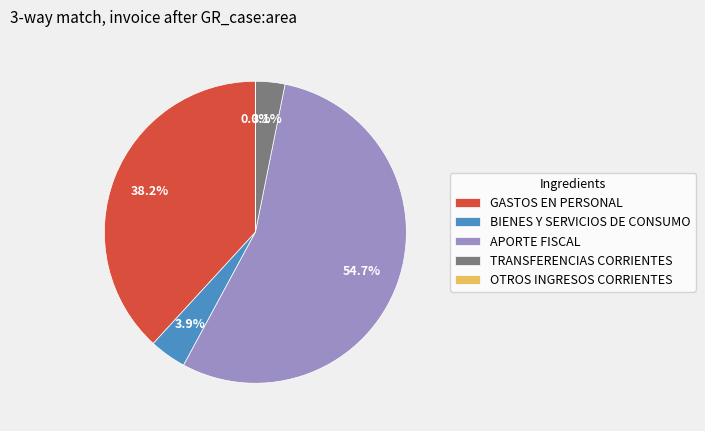

Which has a higher value, GASTOS EN PERSONAL or TRANSFERENCIAS CORRIENTES?

GASTOS EN PERSONAL